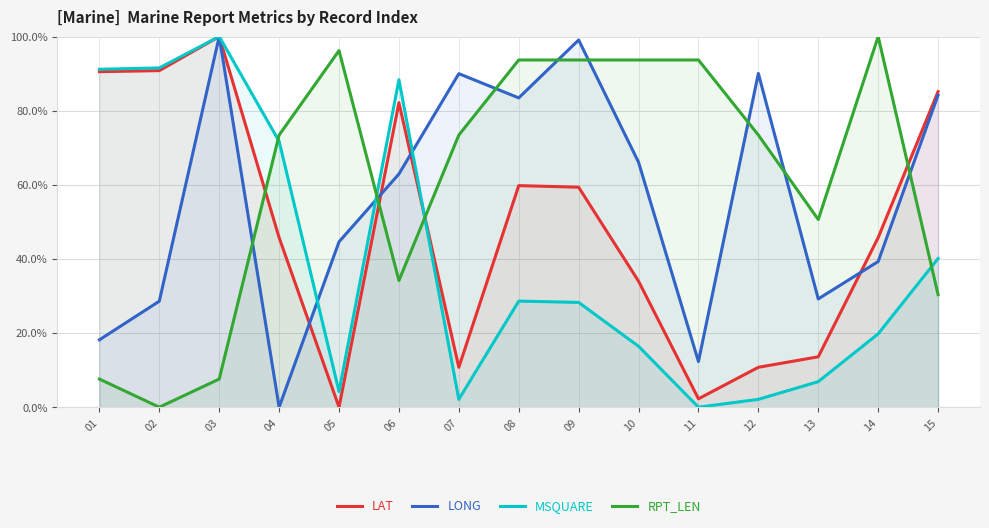

Where do LAT and RPT_LEN first cross each other?

03 and 04